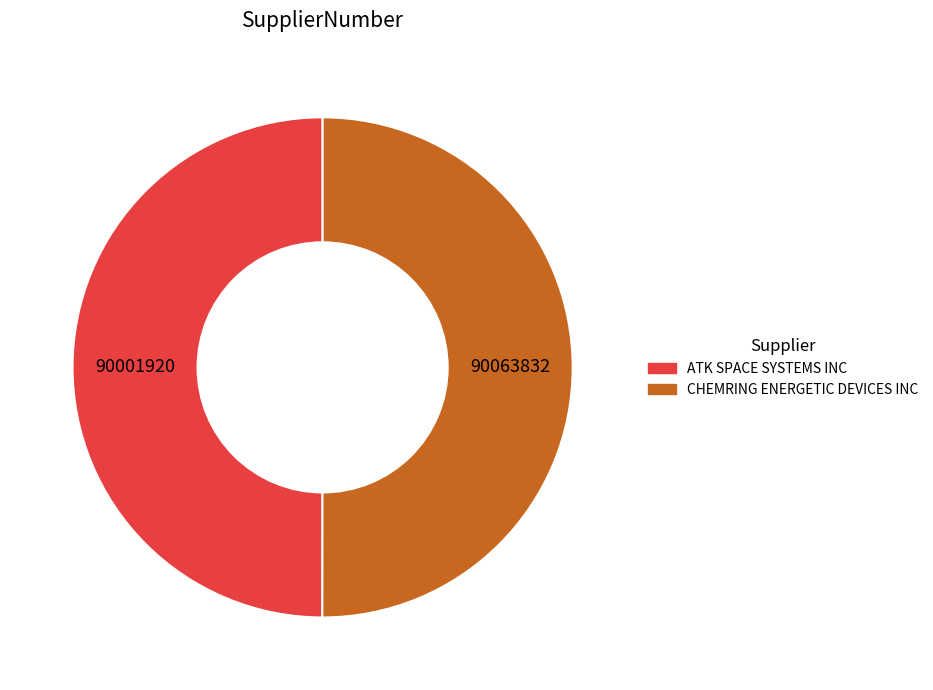

What is the ratio of the value at CHEMRING ENERGETIC DEVICES INC to the value at ATK SPACE SYSTEMS INC?

1.0